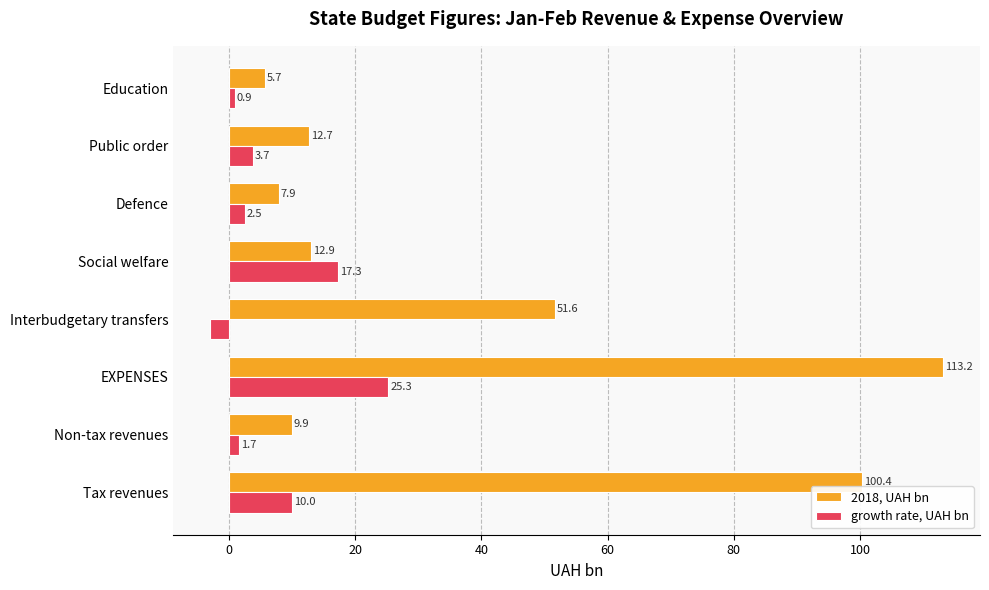

Which series has the widest spread of values?

2018, UAH bn